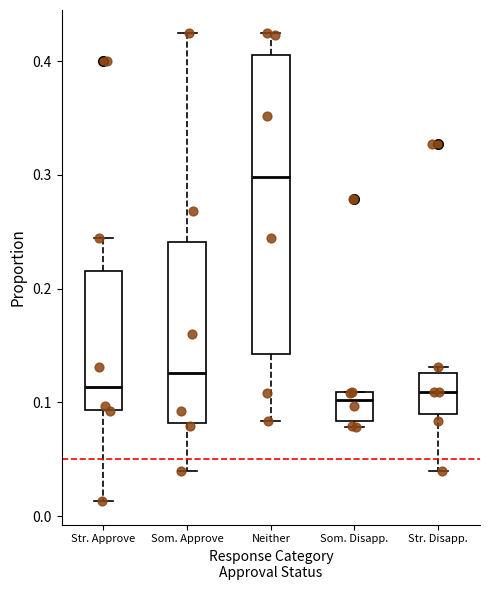

Comparing the boxes themselves (not the whiskers), which one is the tallest?

Neither